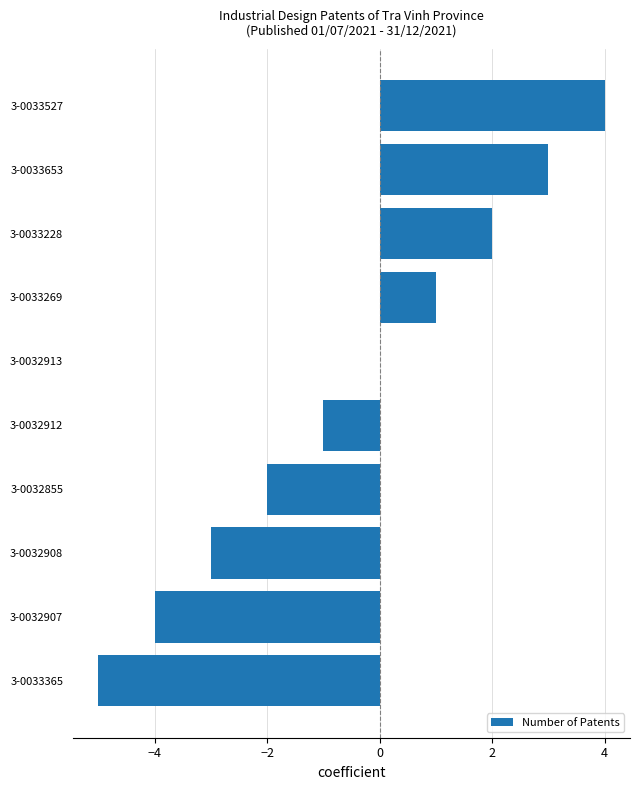

What is the change in value from 3-0033653 to 3-0033527?

+1